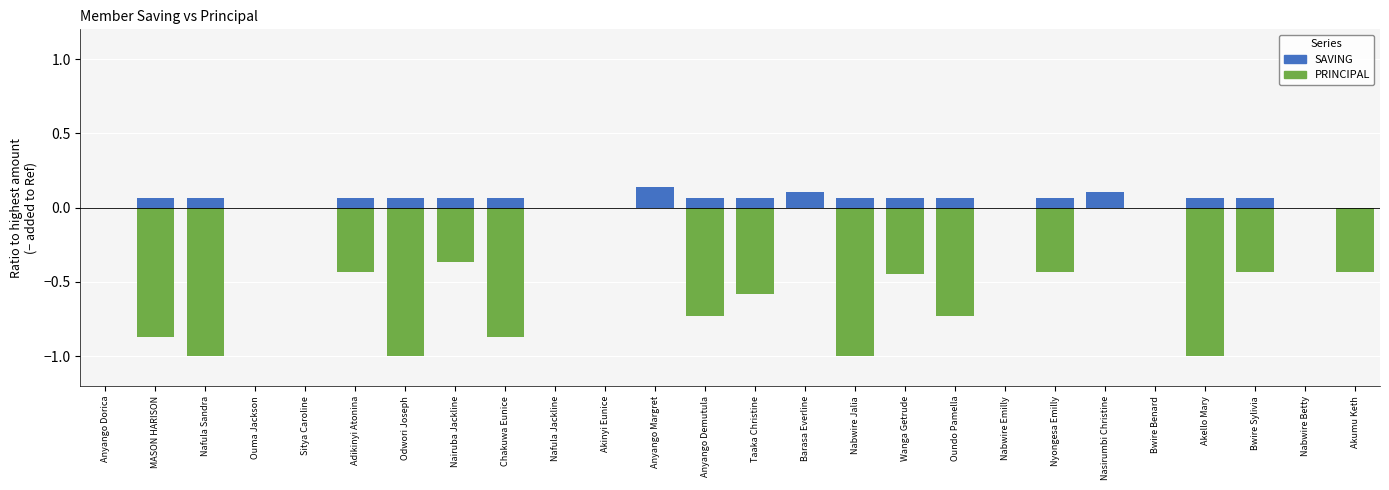

Does the chart contain any negative values?

Yes